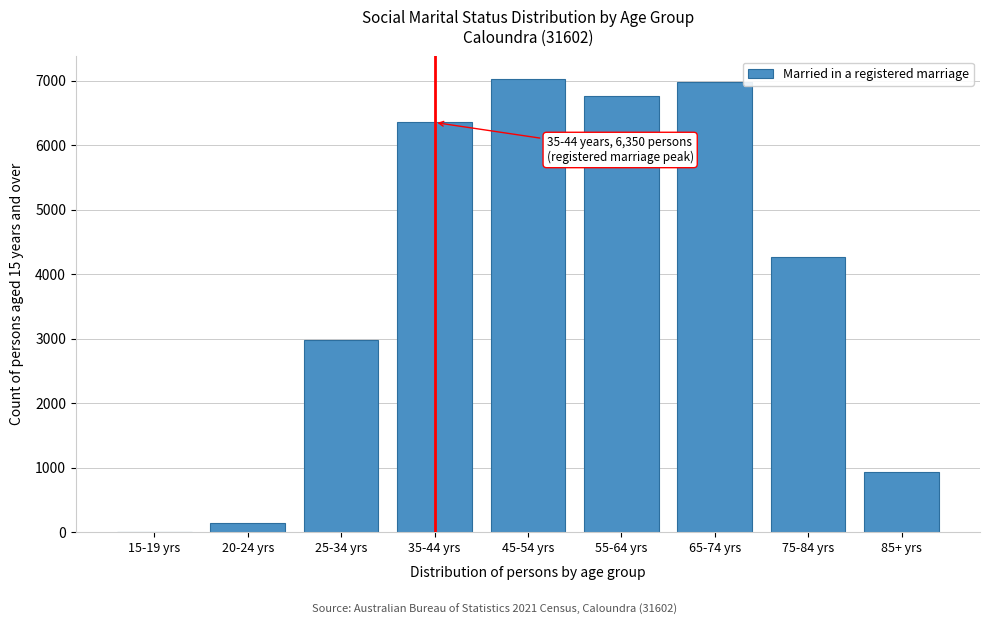

Reading left to right, transcribe all the data shown in this chart.

15-19 yrs=0	20-24 yrs=134	25-34 yrs=2982	35-44 yrs=6350	45-54 yrs=7023	55-64 yrs=6764	65-74 yrs=6974	75-84 yrs=4269	85+ yrs=938